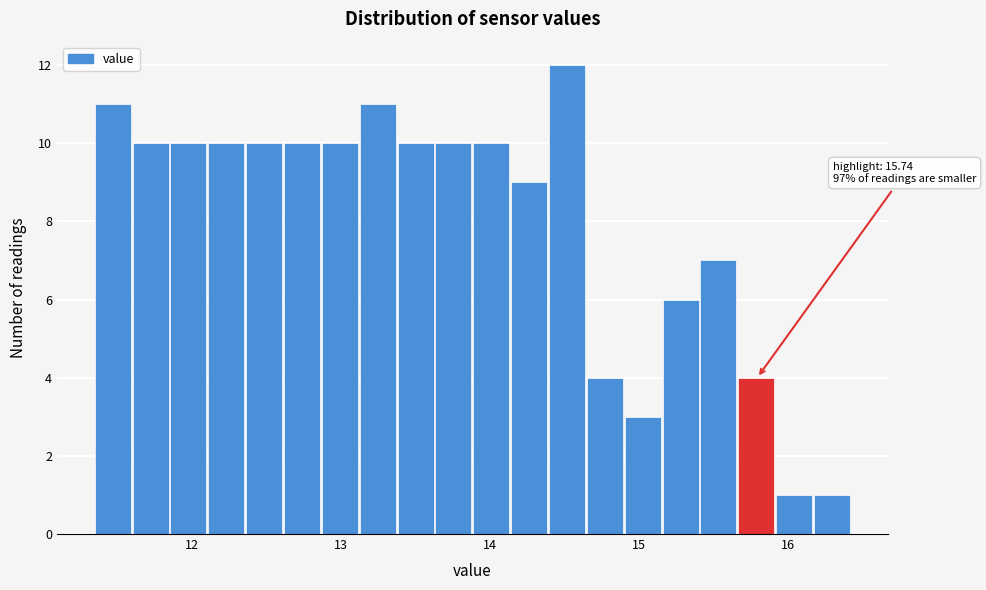

Read against the x-axis, roughly where is the centre of the tallest bar?

14.5